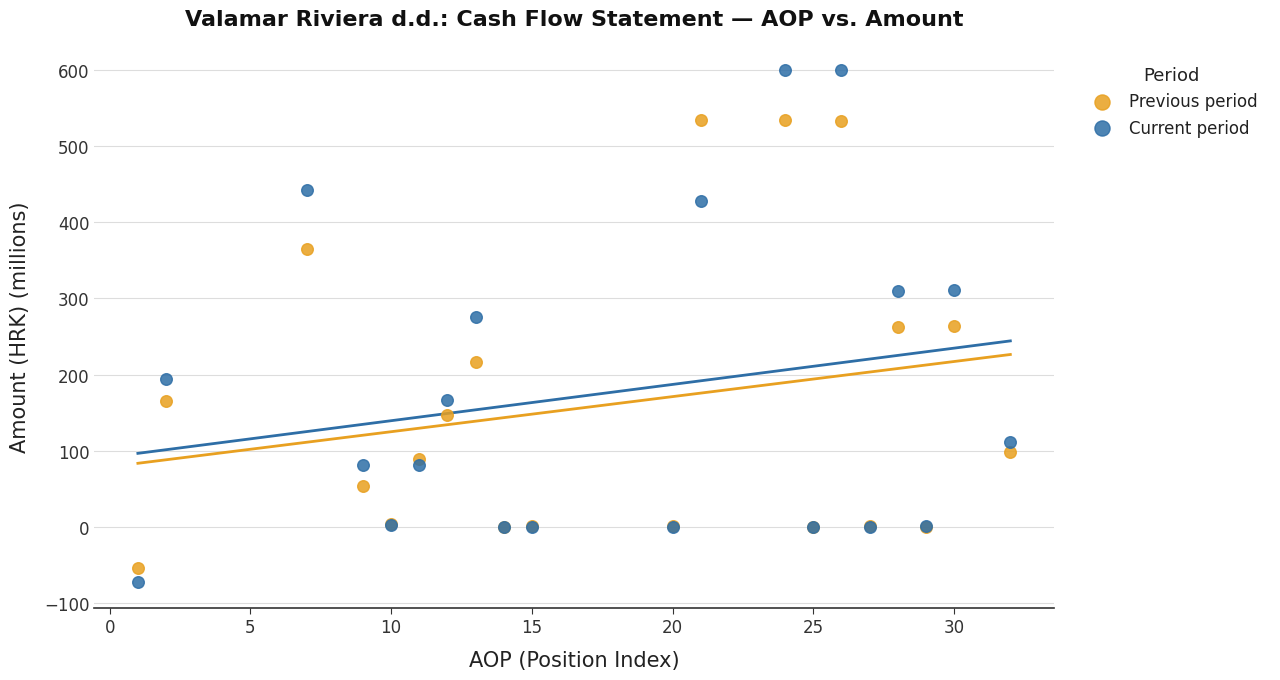

Which series contains the highest Y value?

Current period